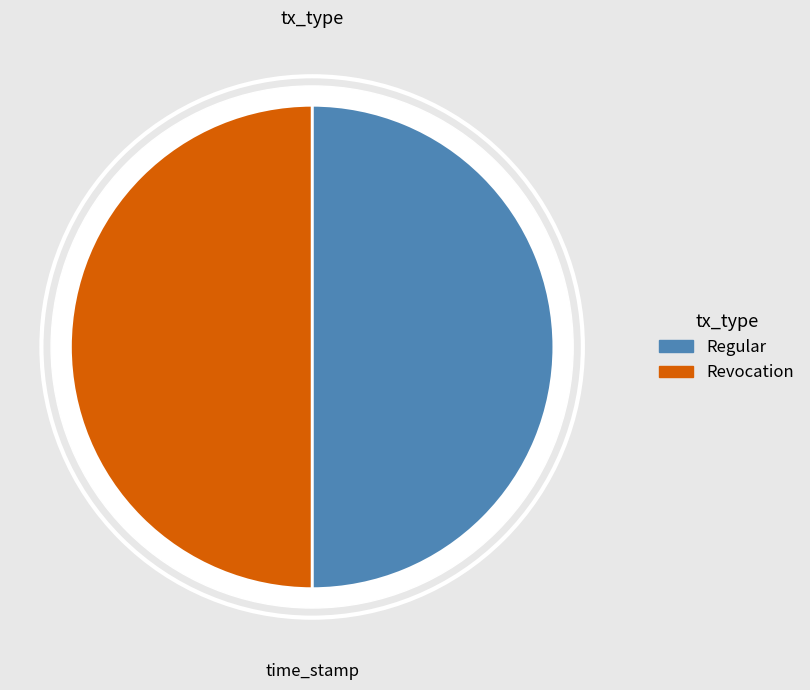

Is Regular the majority of the pie?

Yes